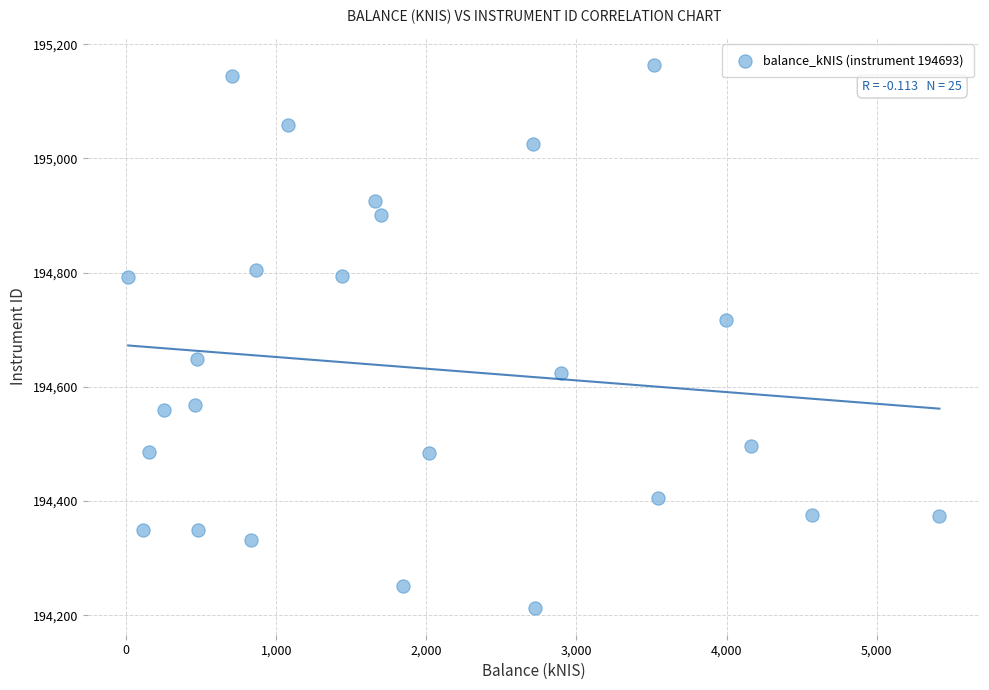

What is the range of X values (max minus min)?

5403.5